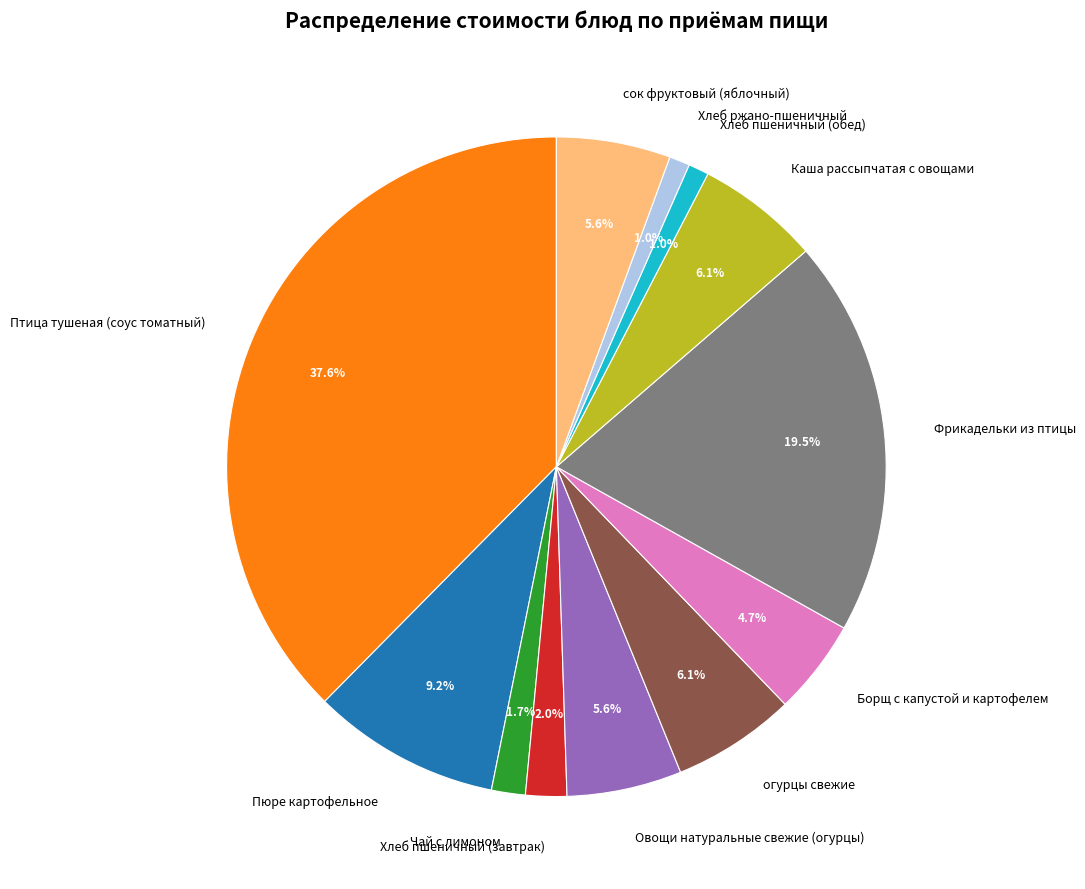

Which slice is the largest?

Птица тушеная (соус томатный)